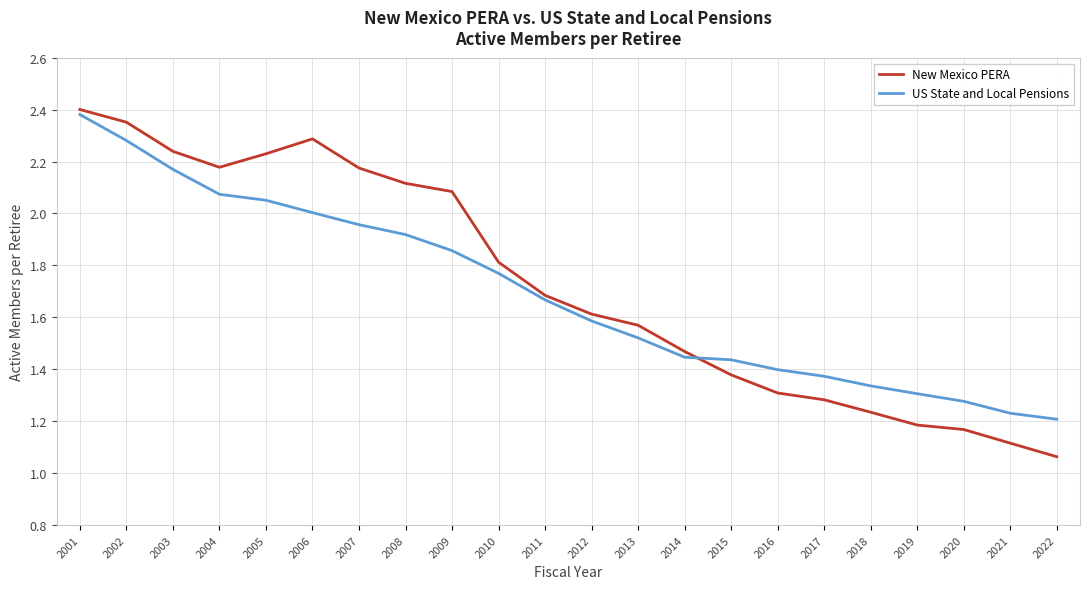

At which category is the sum across all series the highest?

2001